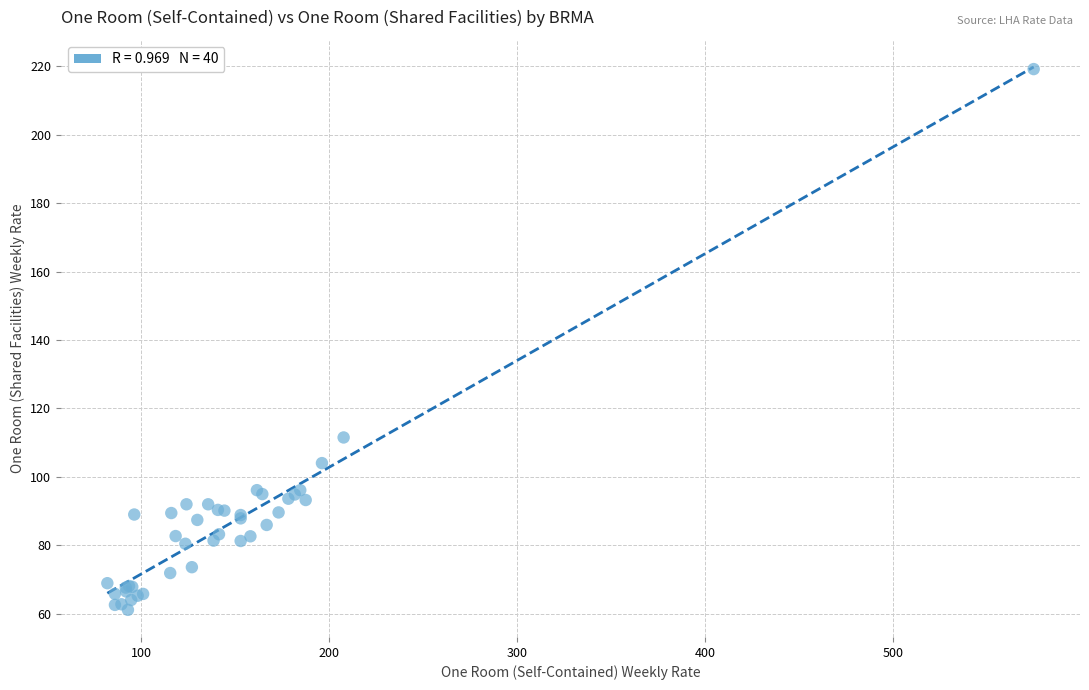

What Y value in the scatter plot is closest to 140?

111.5